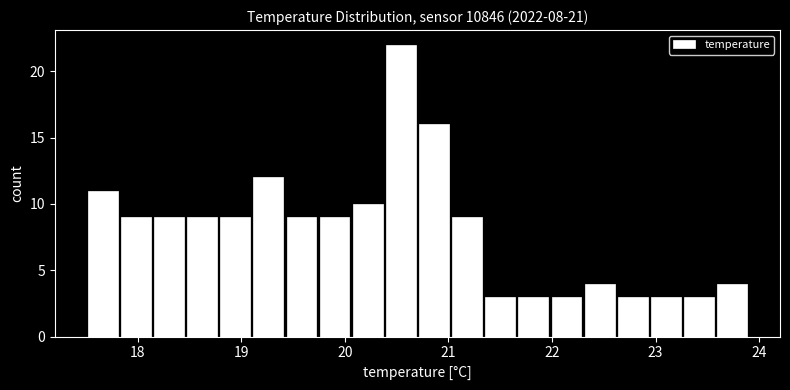

Around what value on the x-axis is the tallest bar? Give the approximate position of its centre, as read against the axis.

20.5